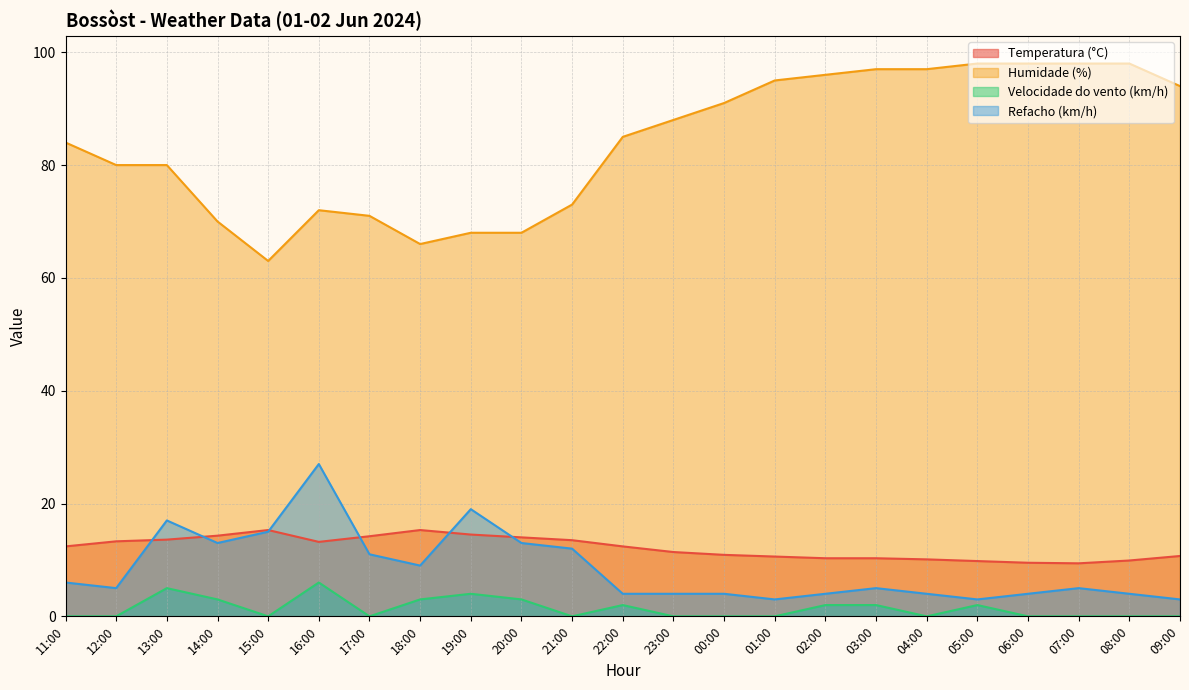

What is the difference between the second highest and second lowest values in the Humidade (%) series?

32.0